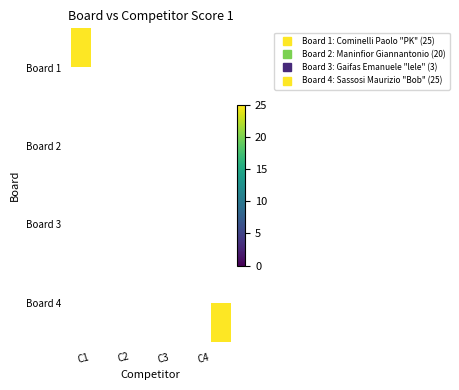

Rank the series by their maximum value, from highest to lowest.

Board 1, Board 2, Board 3, Board 4